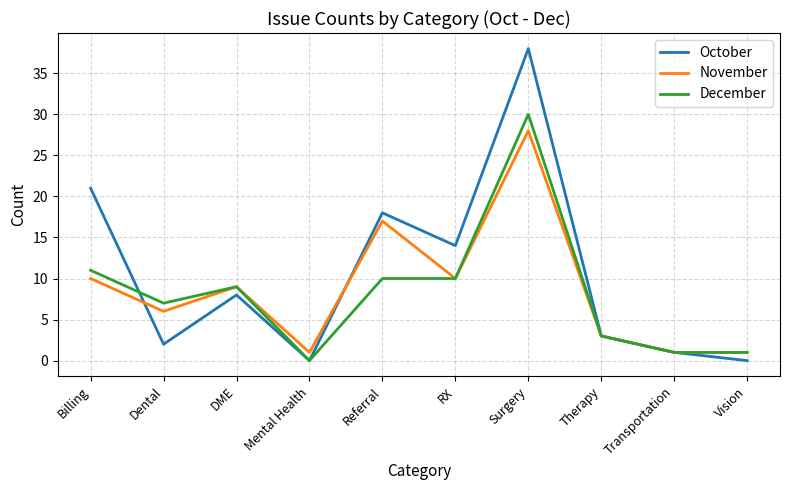

What position from the left is Vision?

10